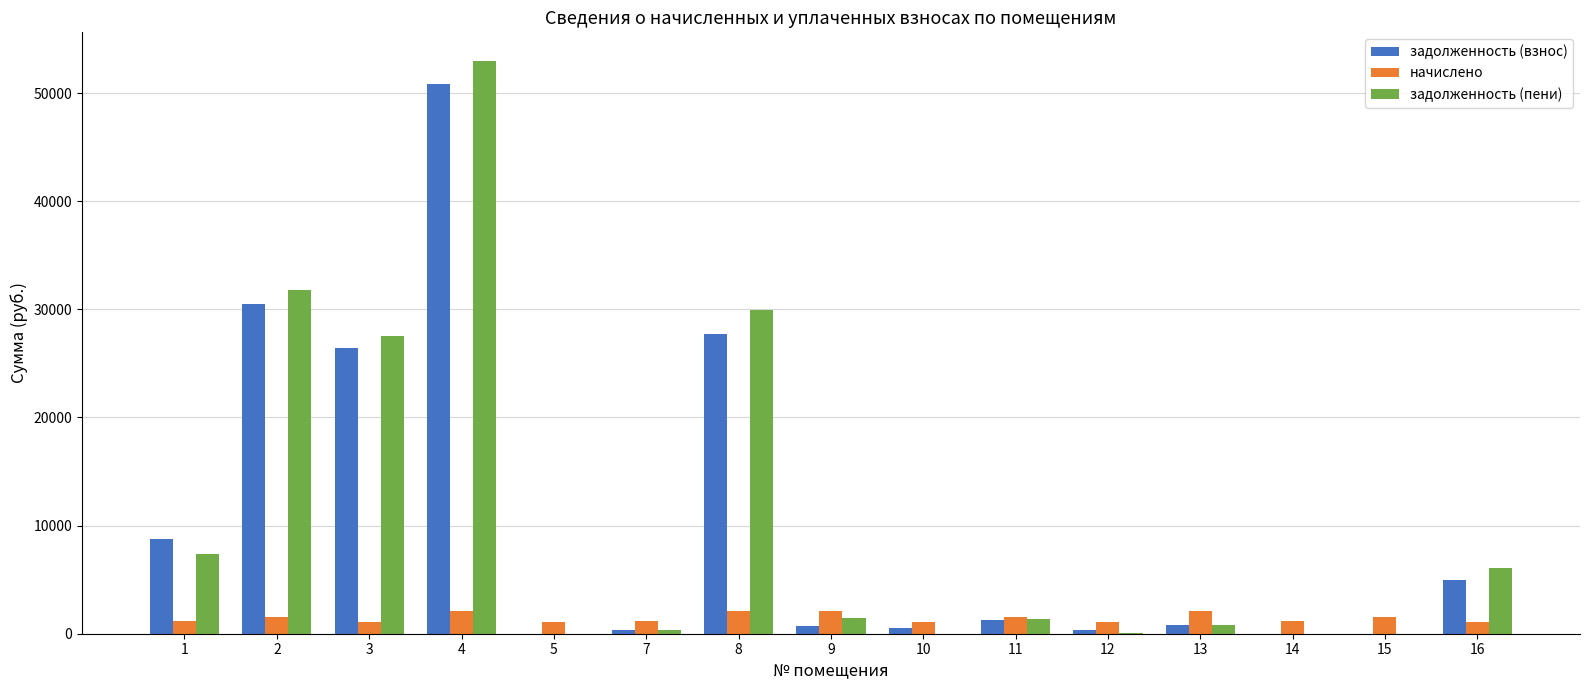

The value of начислено at 14 is 1136.5. True or false?

True